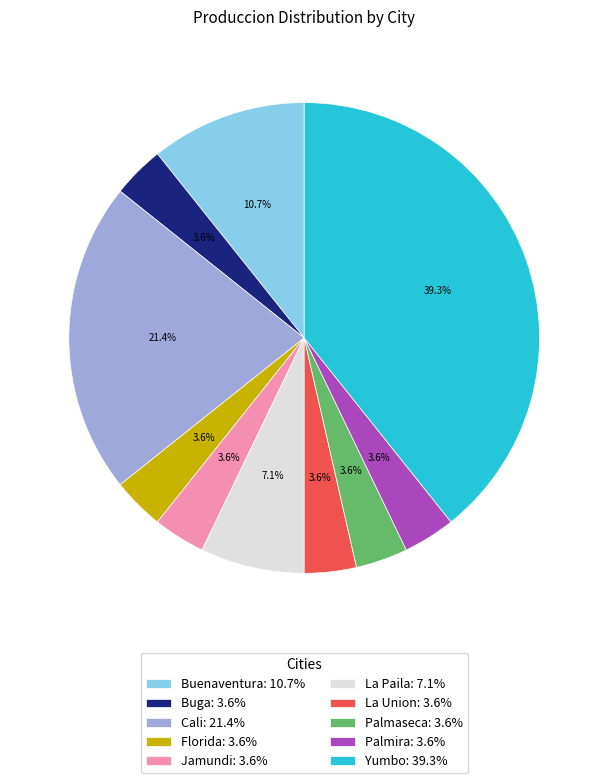

Is there any slice that represents more than half of the pie?

No